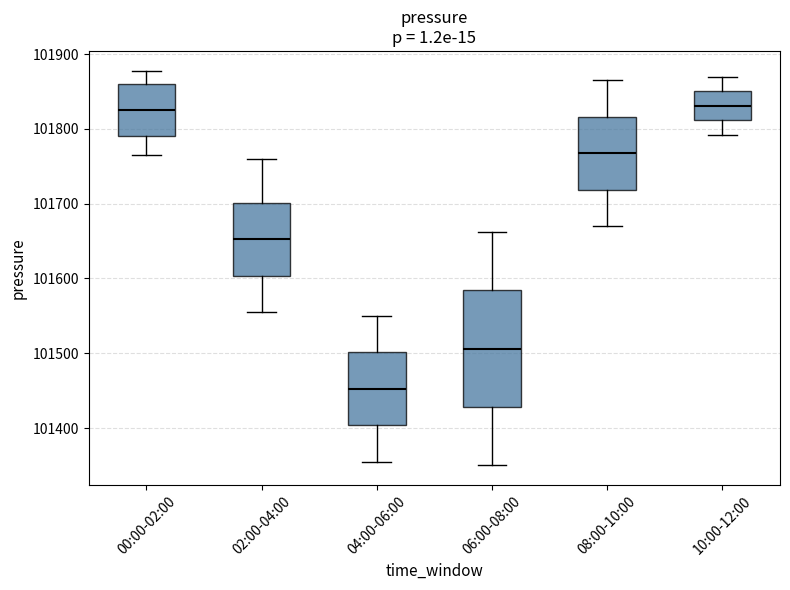

Reading left to right, read every box against the y-axis: the position of its median line, the range the box covers, and the ends of its whiskers. The values are not printed on the chart, so give them approximately, as read against the axis.

00:00-02:00: median 101830, box 101790 to 101860, whiskers 101760 to 101880
02:00-04:00: median 101650, box 101600 to 101700, whiskers 101560 to 101760
04:00-06:00: median 101450, box 101400 to 101500, whiskers 101360 to 101550
06:00-08:00: median 101510, box 101430 to 101580, whiskers 101350 to 101660
08:00-10:00: median 101770, box 101720 to 101820, whiskers 101670 to 101870
10:00-12:00: median 101830, box 101810 to 101850, whiskers 101790 to 101870